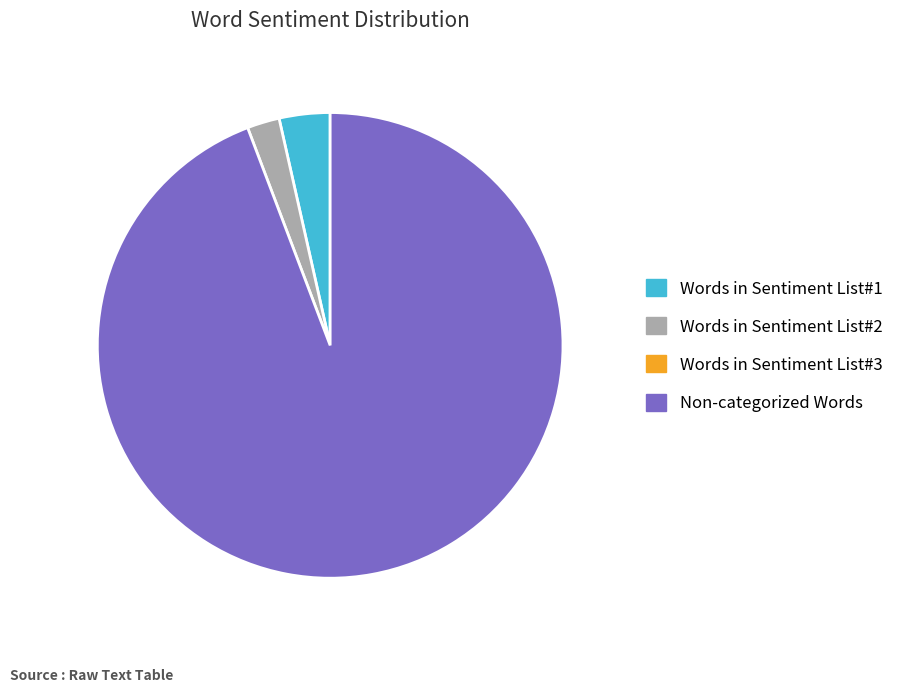

Is there any slice that represents more than half of the pie?

Yes